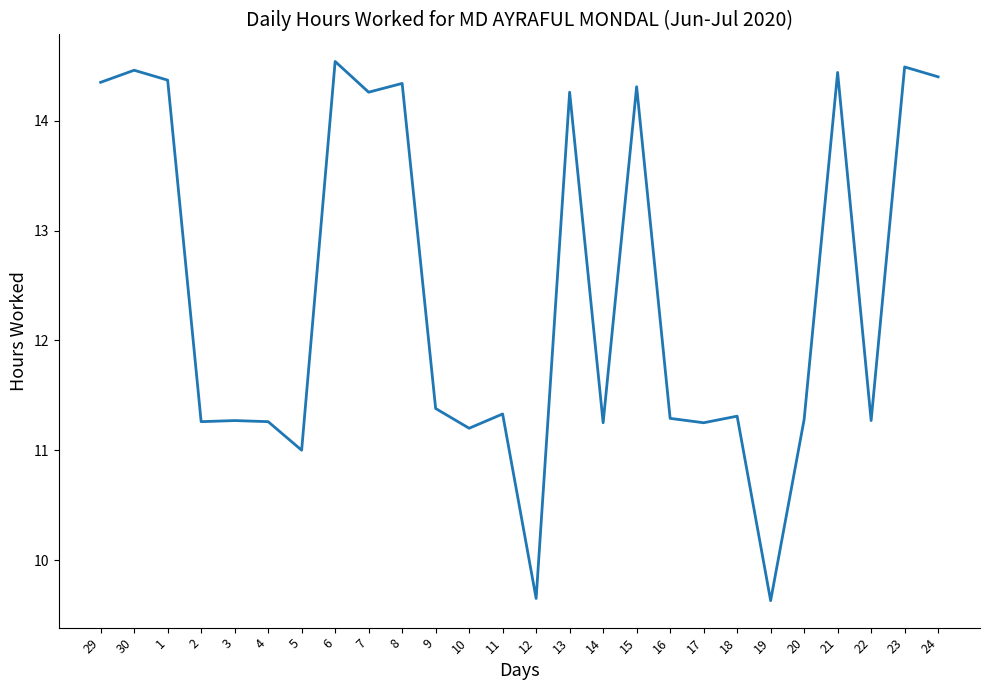

What is the maximum value shown in the chart?

14.5